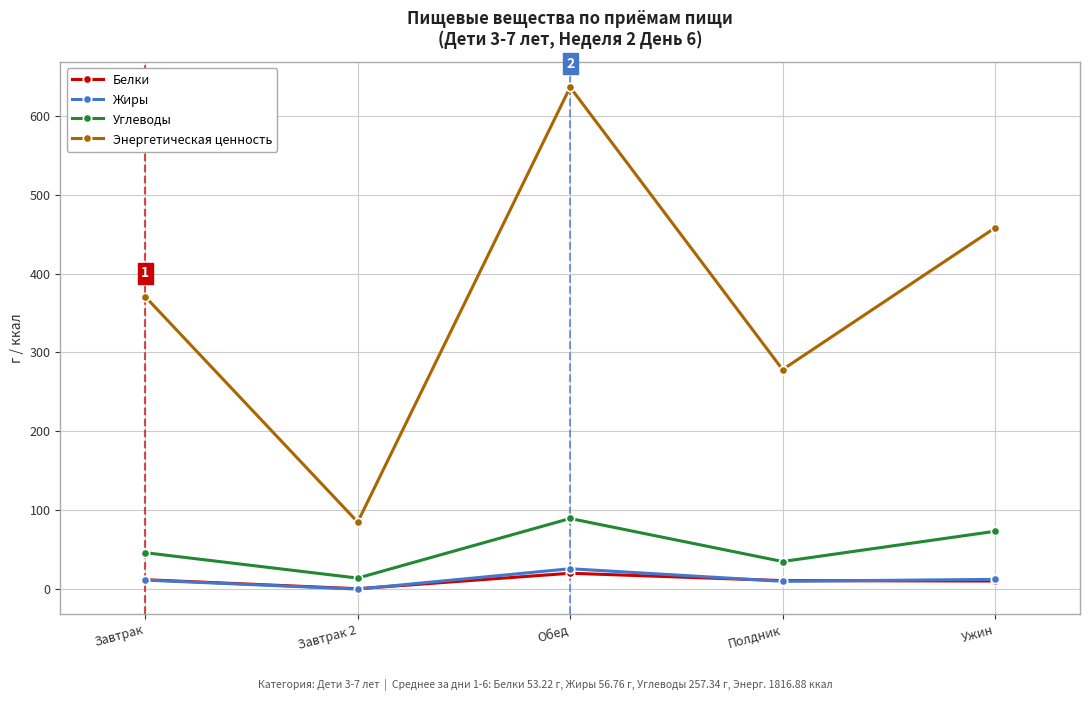

What is the label of the 5th point from the left?

Ужин